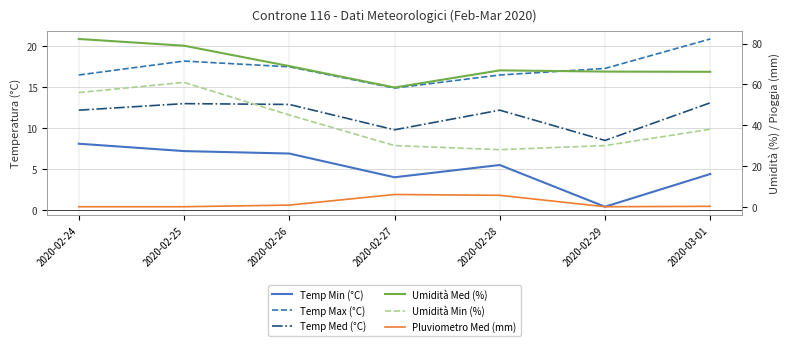

Which has a higher value, 2020-03-01 or 2020-02-27?

2020-03-01